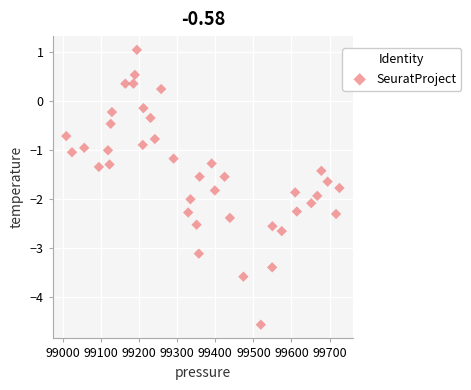

What is the range of Y values (max minus min)?

5.6